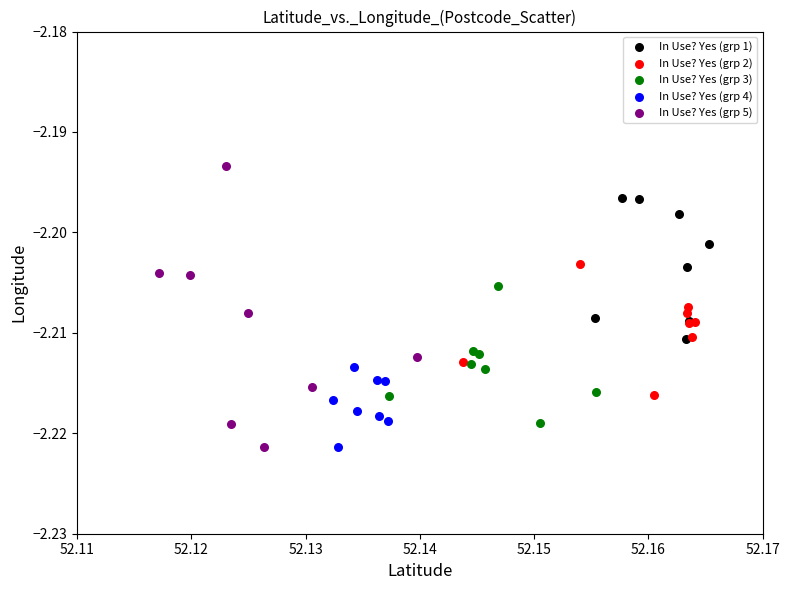

Which series has the largest Y range (max minus min)?

In Use? Yes (grp 5)